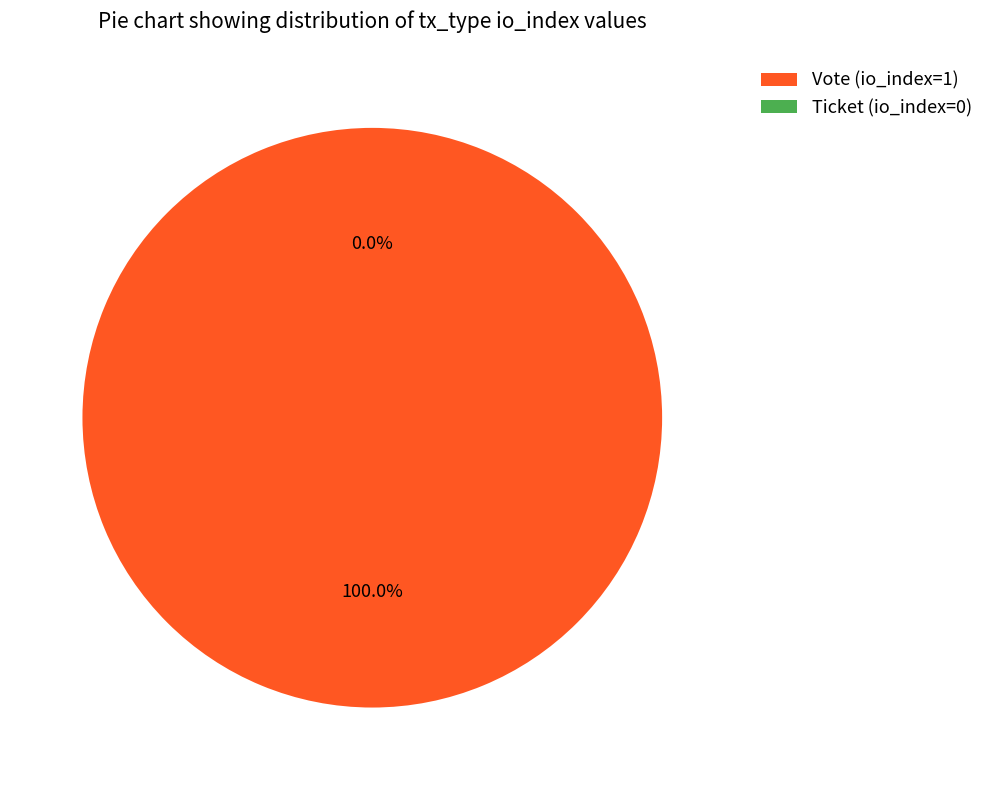

Does any single category account for the majority?

Yes